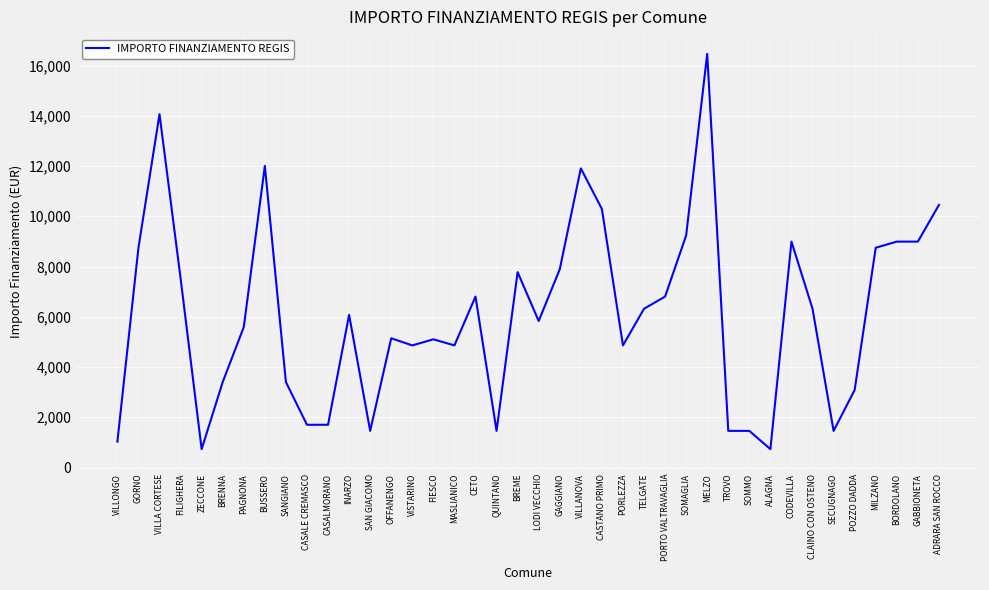

Does the chart have visible grid lines?

Yes